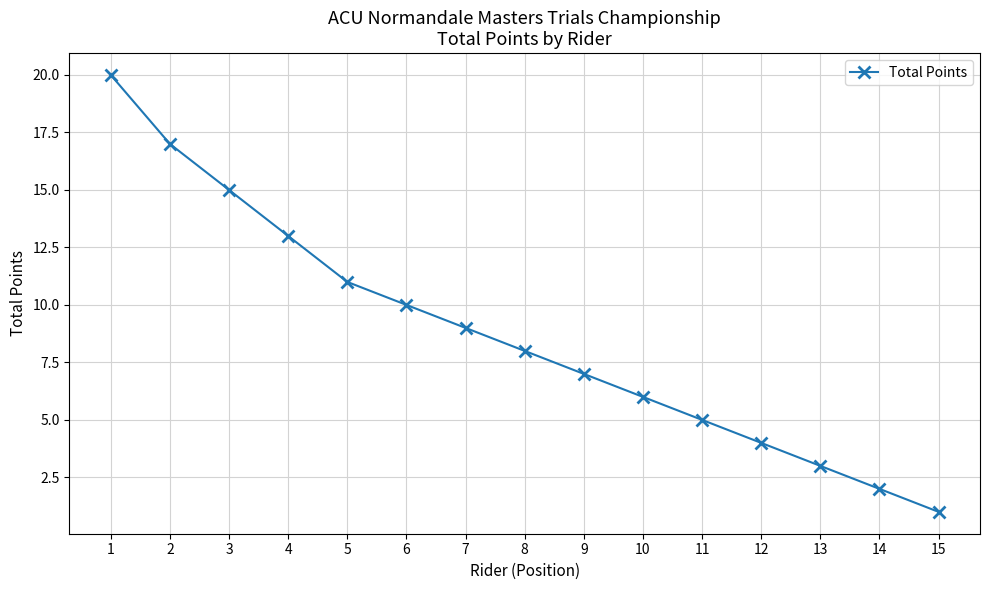

The chart shows a value of 20 at 1. True or false?

True